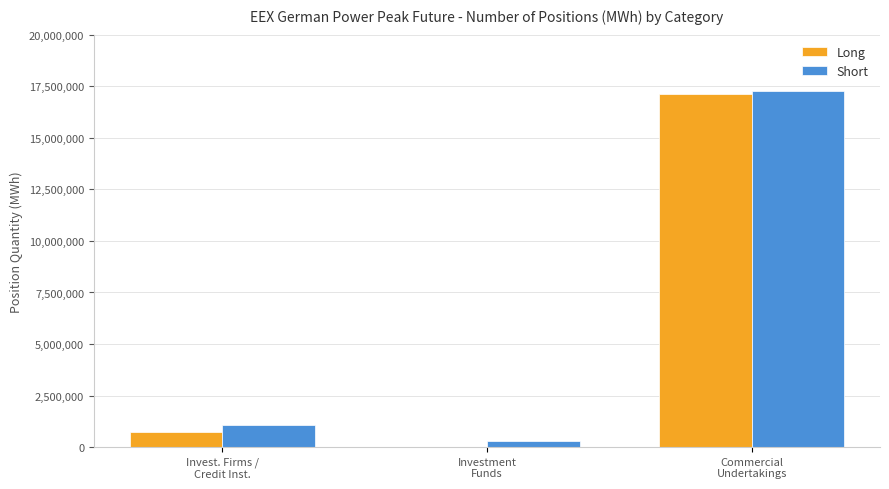

What is the average value of the Short series?

6216552